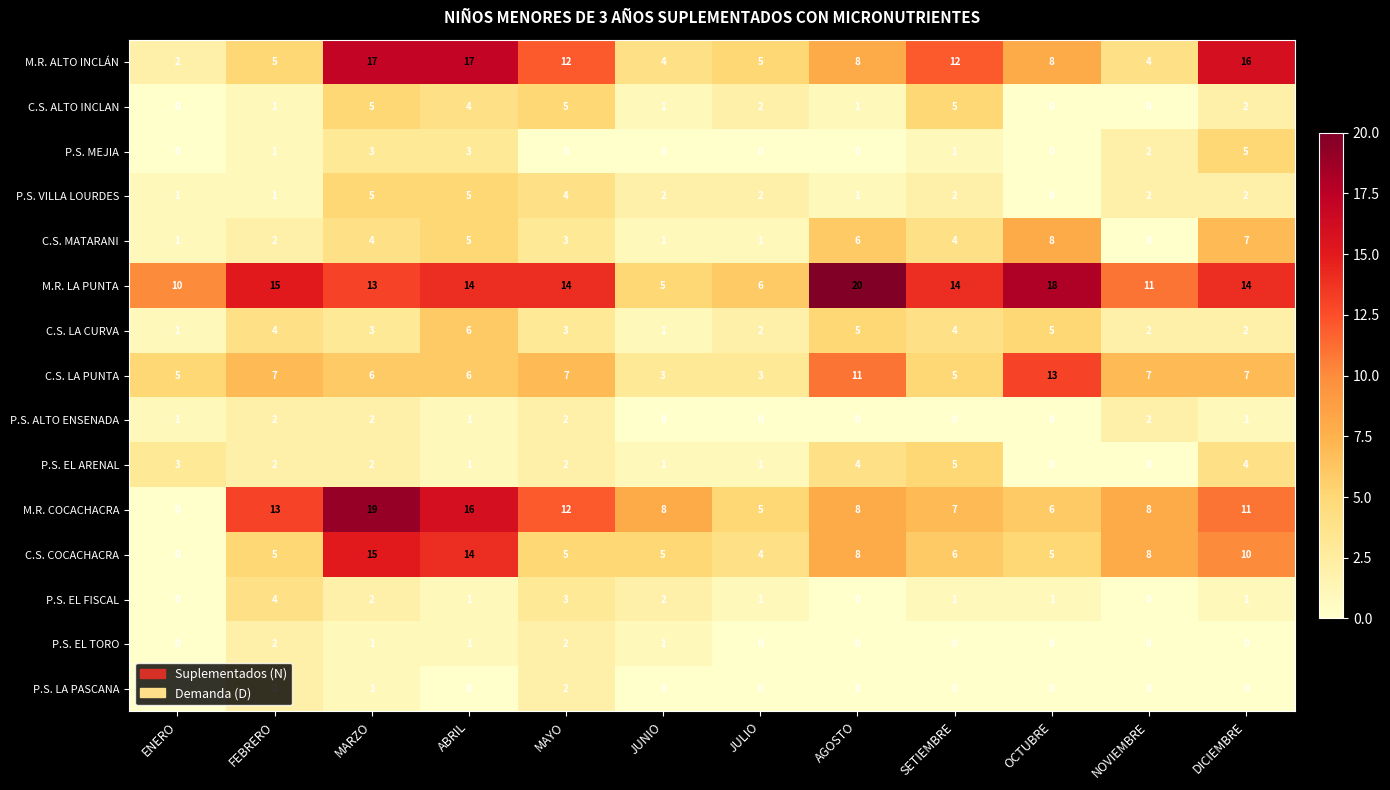

What is the approximate value of C.S. COCACHACRA at AGOSTO?

8